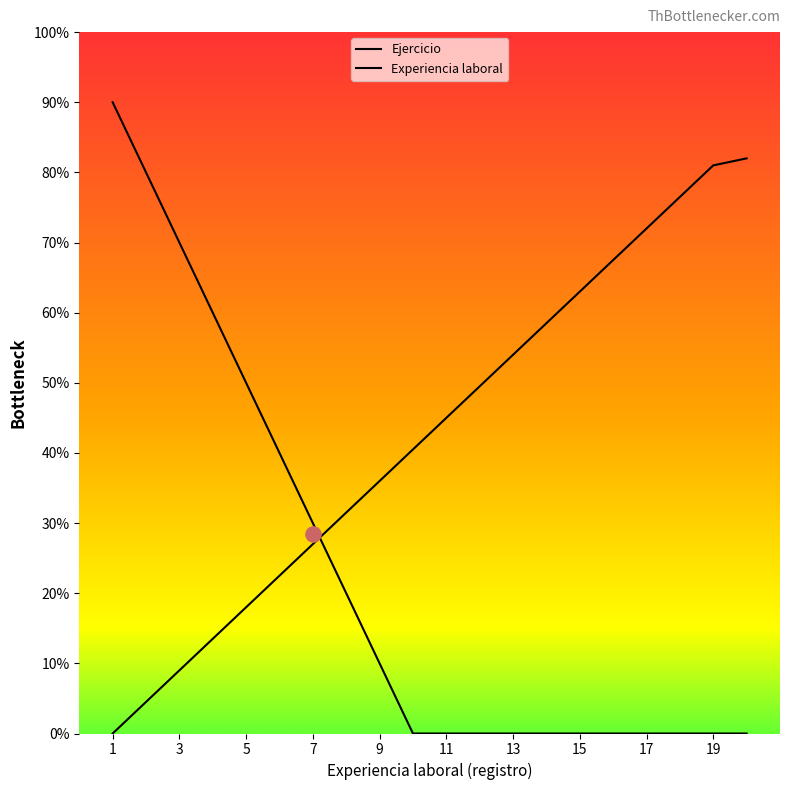

What are all the series names shown in the legend?

Ejercicio, Experiencia laboral